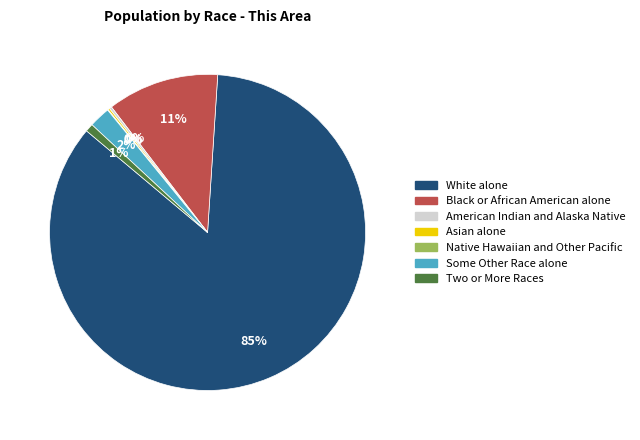

Which category has the biggest portion of the pie?

White alone